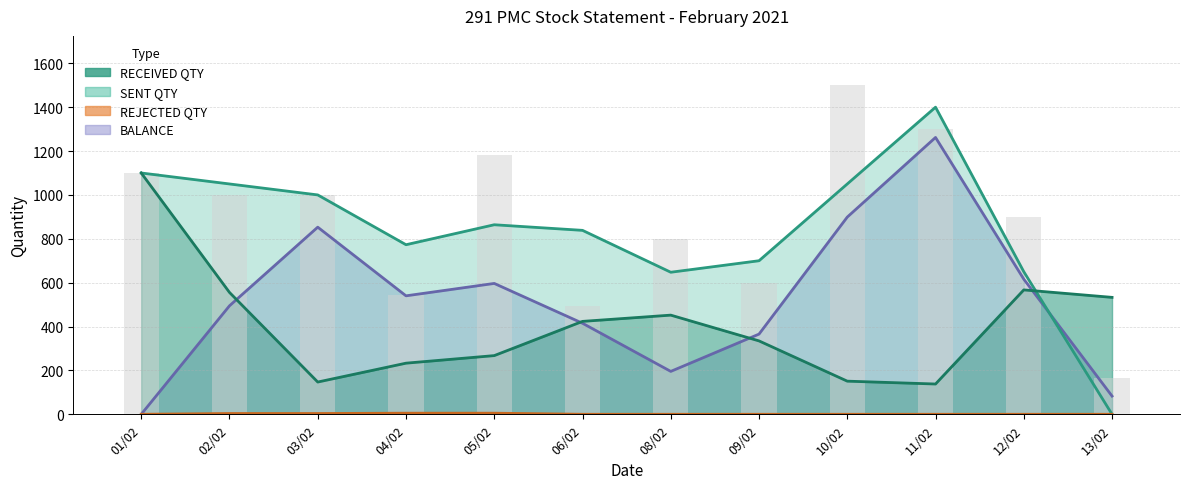

At which label is BALANCE closest to 729?

03/02